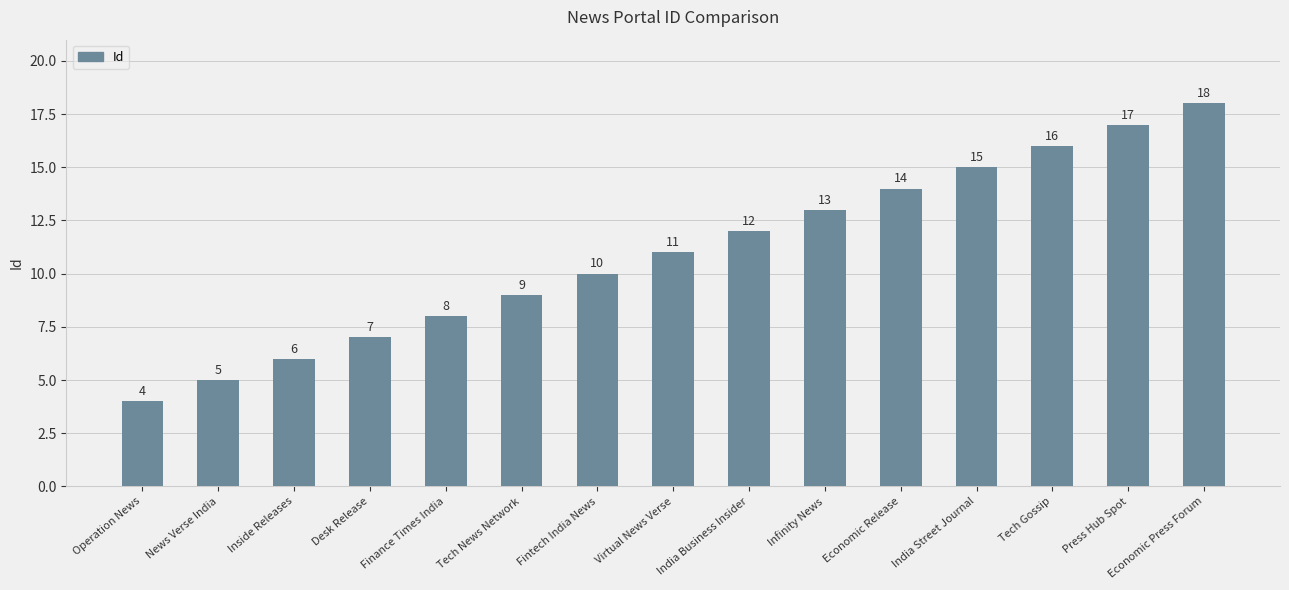

Count the number of data series in this chart.

1